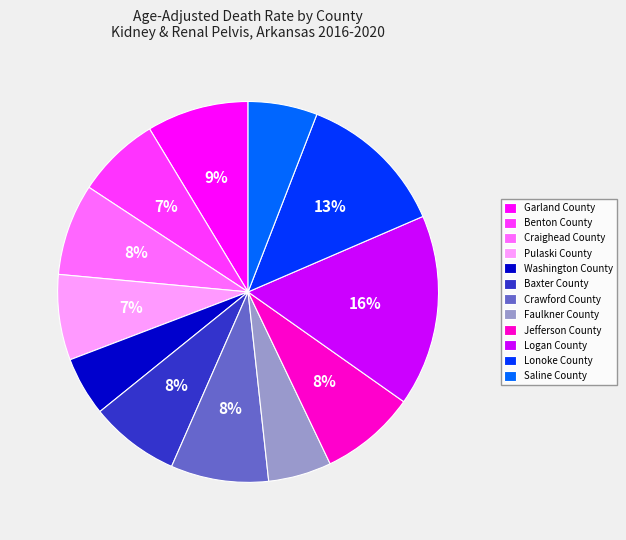

Do Washington County and Benton County together represent more than half of the pie?

No